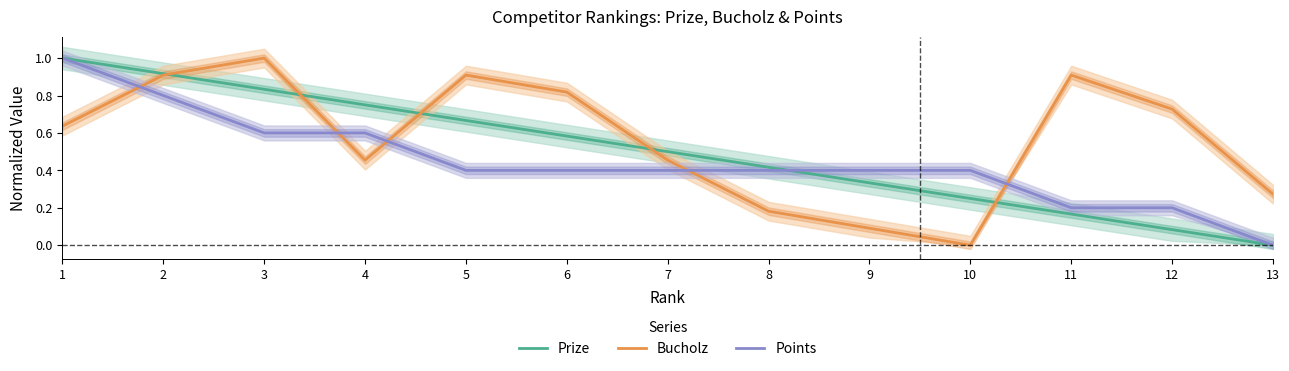

True or false: Points and Prize intersect in this chart.

True